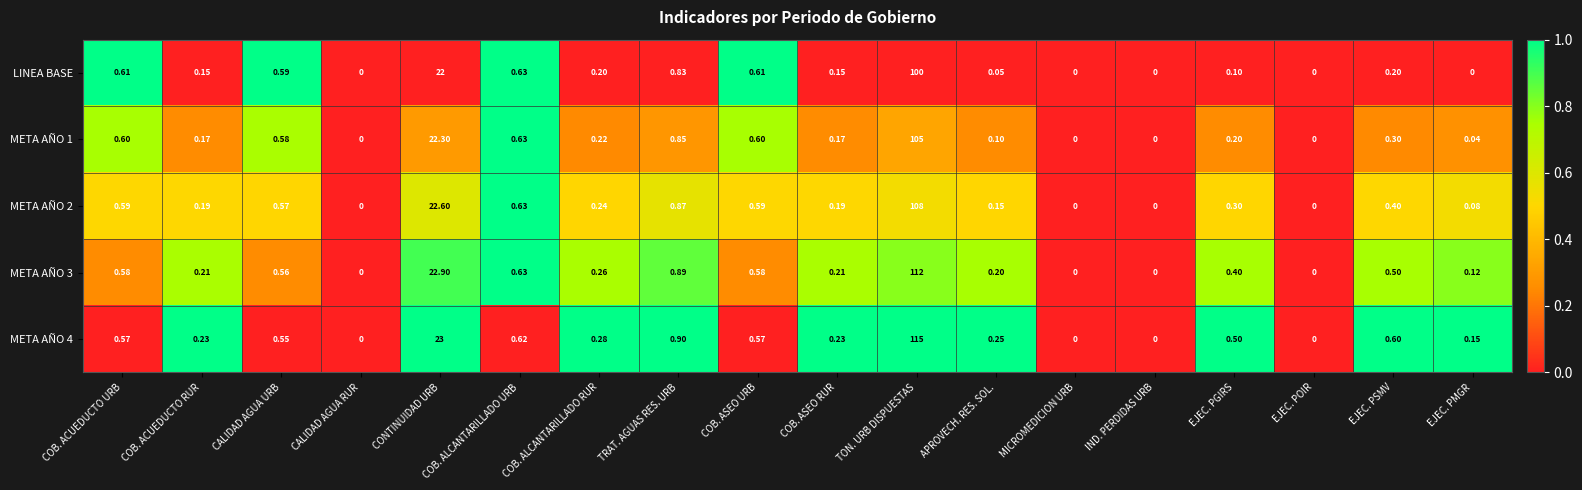

What is the greatest value displayed?

115.0